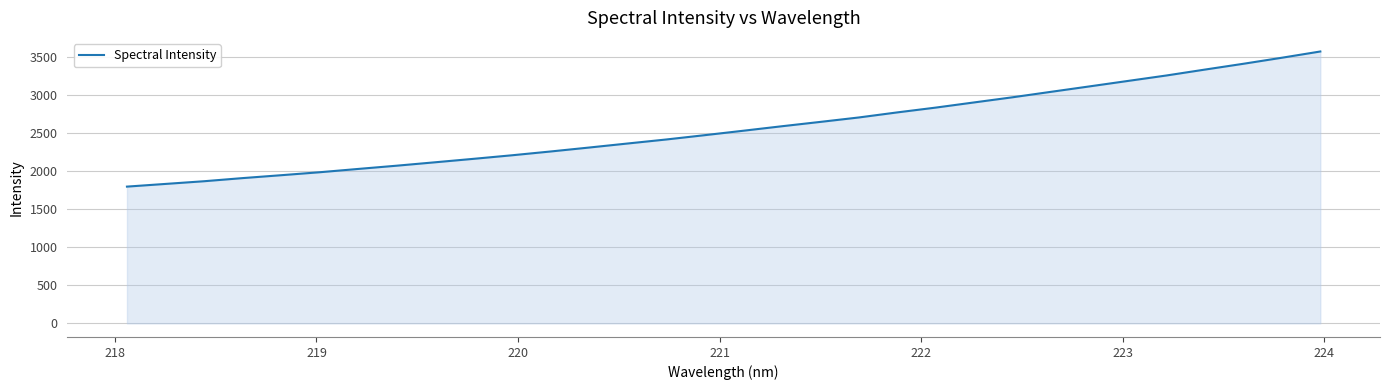

What is the smallest value displayed?

1794.0